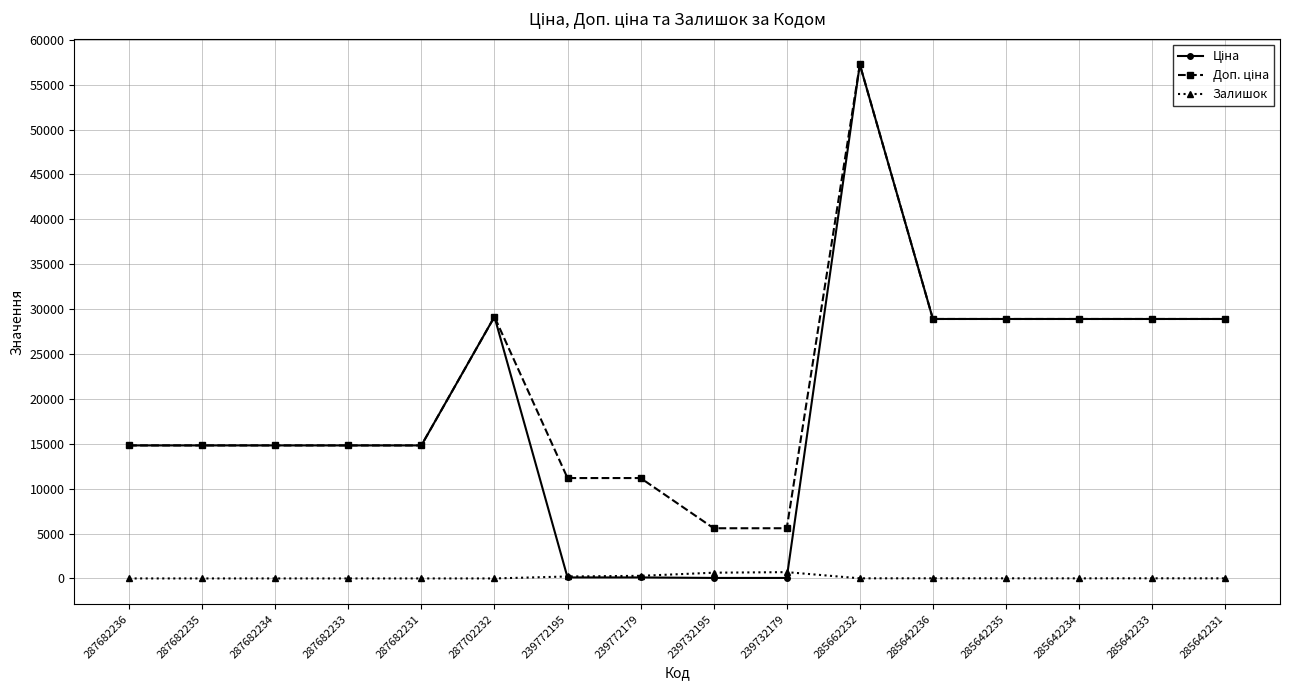

Is it true that Залишок equals 13.0 at 285662232?

True